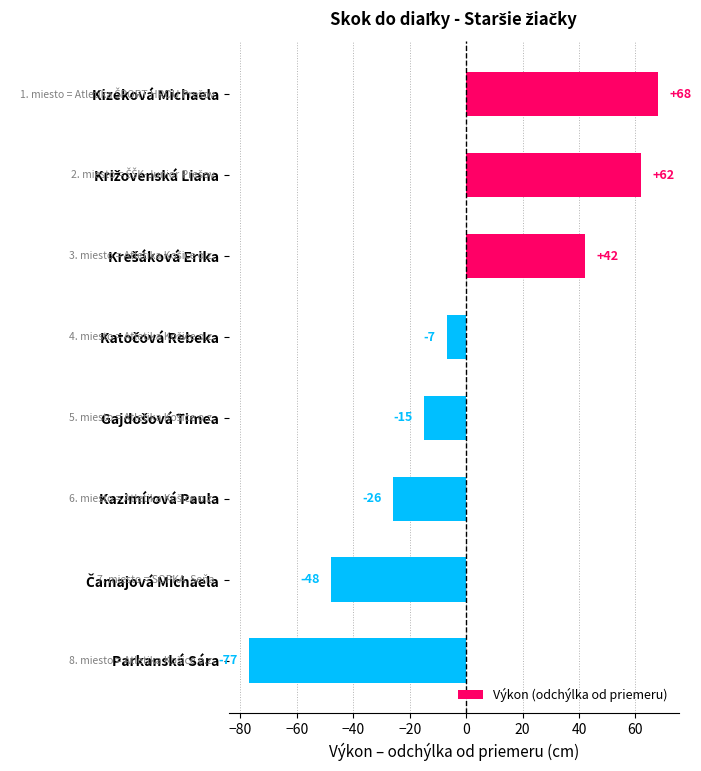

What is the greatest value displayed?

68.1